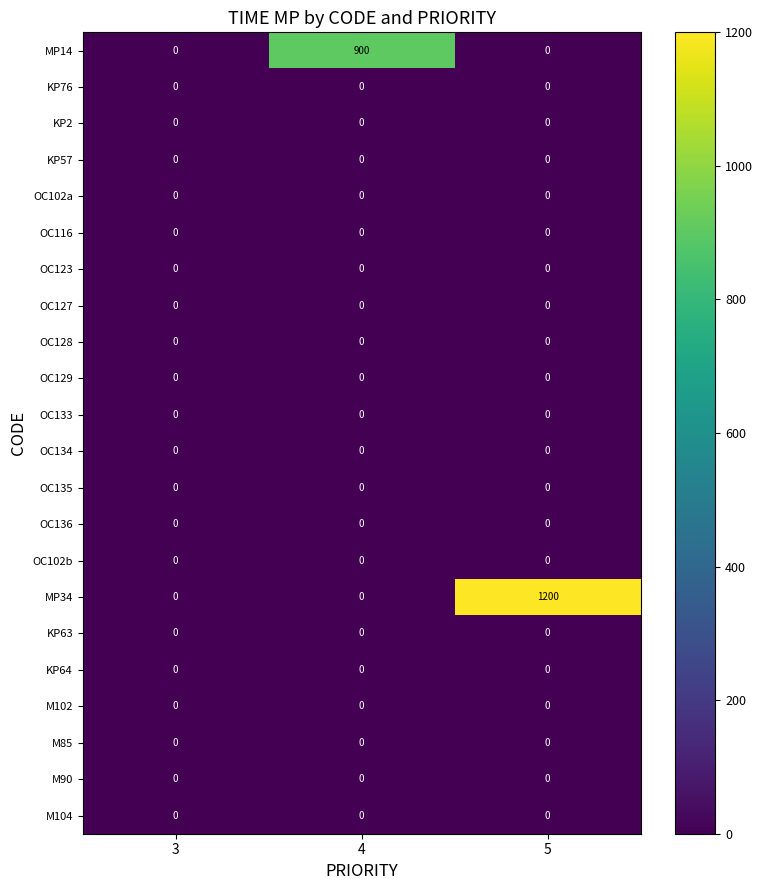

At how many categories does at least one series exceed 78?

2